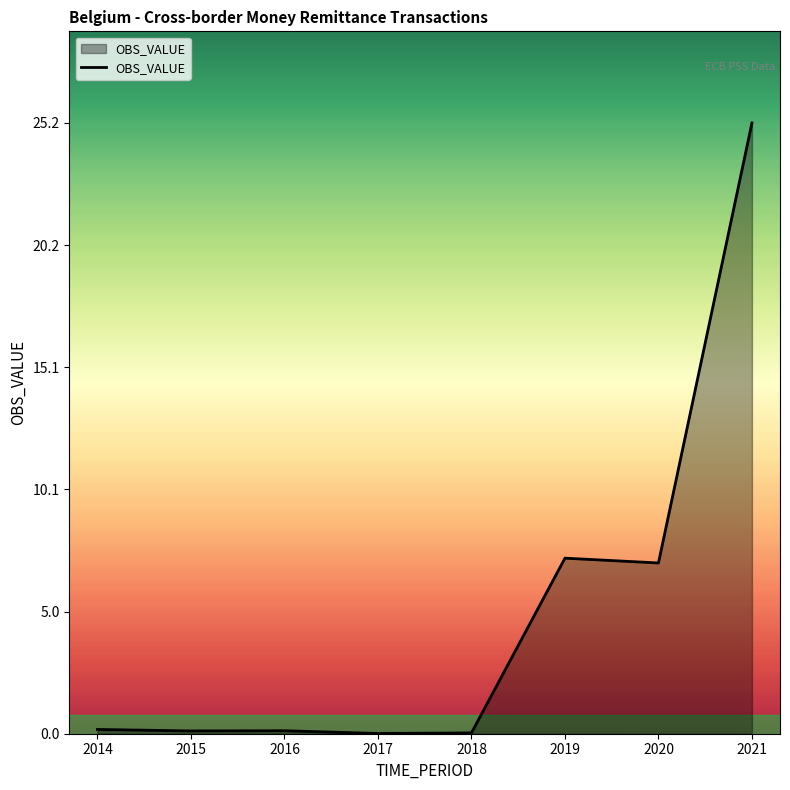

What is the change in value from 2014 to 2020?

+6.9